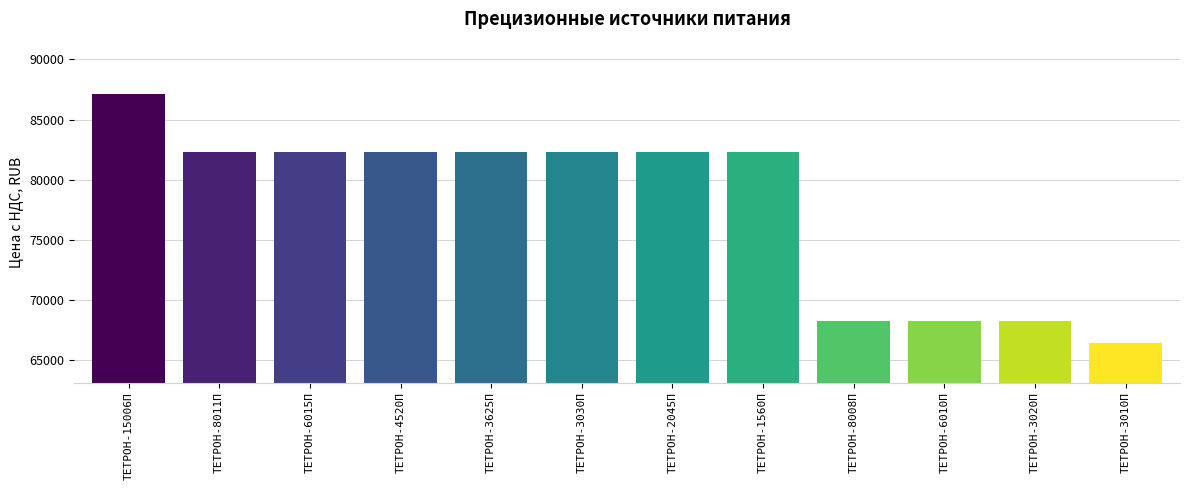

The chart shows a value of 30616 at ТЕТРОН-6010П. True or false?

False